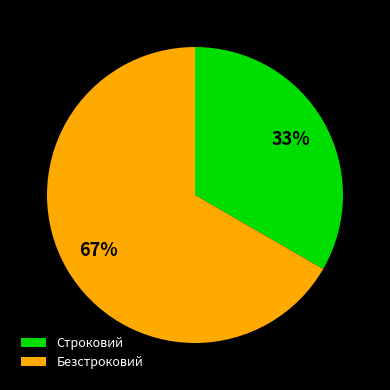

Approximately how many times larger is the value at Безстроковий compared to Строковий?

2.0